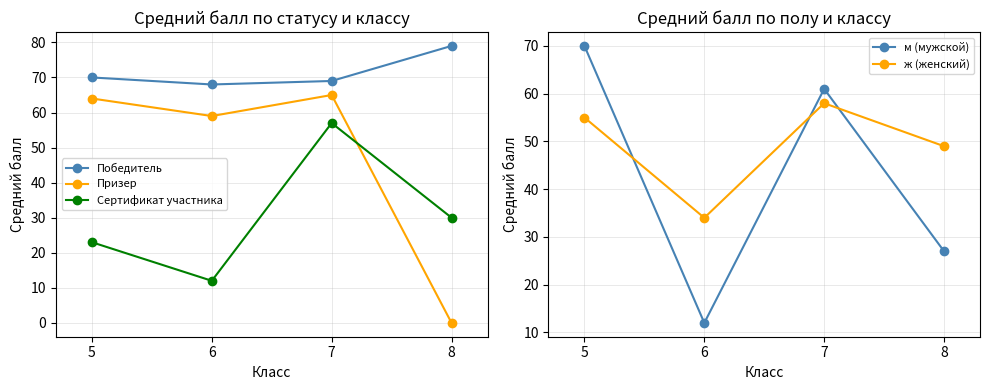

How many data points does each series have?

4